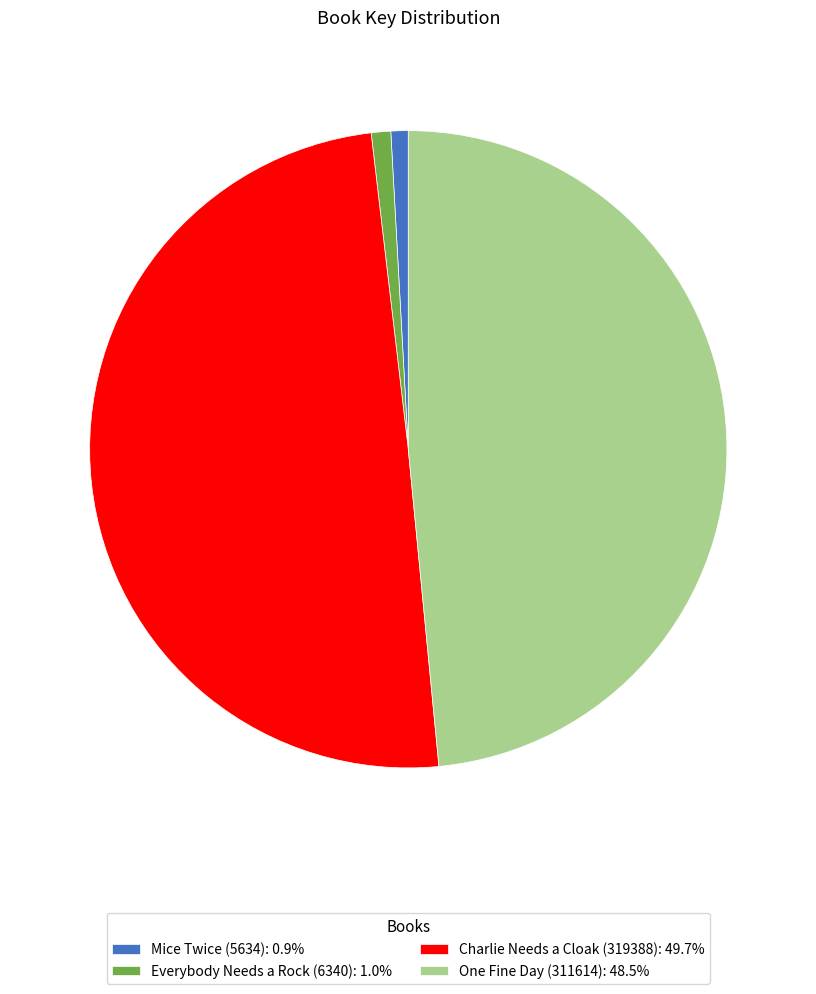

Do One Fine Day (311614) and Mice Twice (5634) together represent more than half of the pie?

No